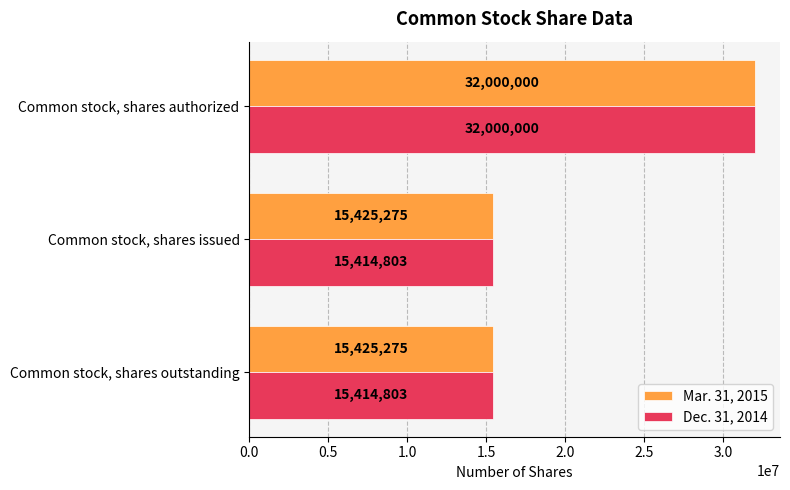

The value of Dec. 31, 2014 at Common stock, shares outstanding is 15414803. True or false?

True